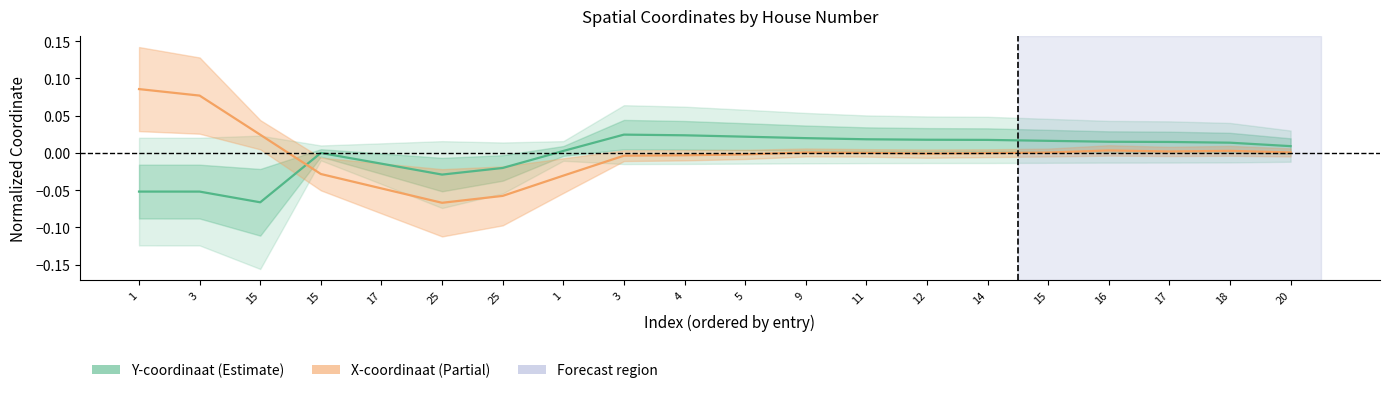

What is the highest value of the X-coordinaat series?

0.1